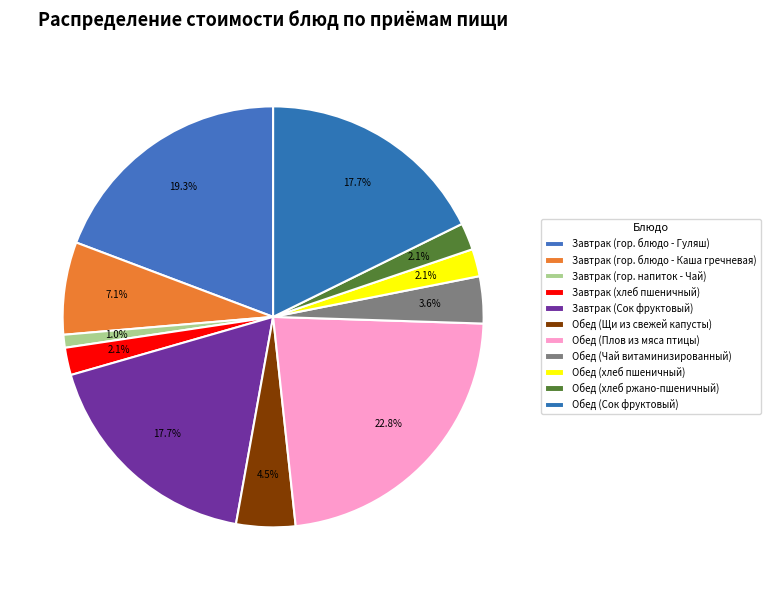

Rank the categories by value from lowest to highest.

Завтрак (гор. напиток - Чай), Обед (хлеб ржано-пшеничный), Завтрак (хлеб пшеничный), Обед (хлеб пшеничный), Обед (Чай витаминизированный), Обед (Щи из свежей капусты), Завтрак (гор. блюдо - Каша гречневая), Завтрак (Сок фруктовый), Обед (Сок фруктовый), Завтрак (гор. блюдо - Гуляш), Обед (Плов из мяса птицы)